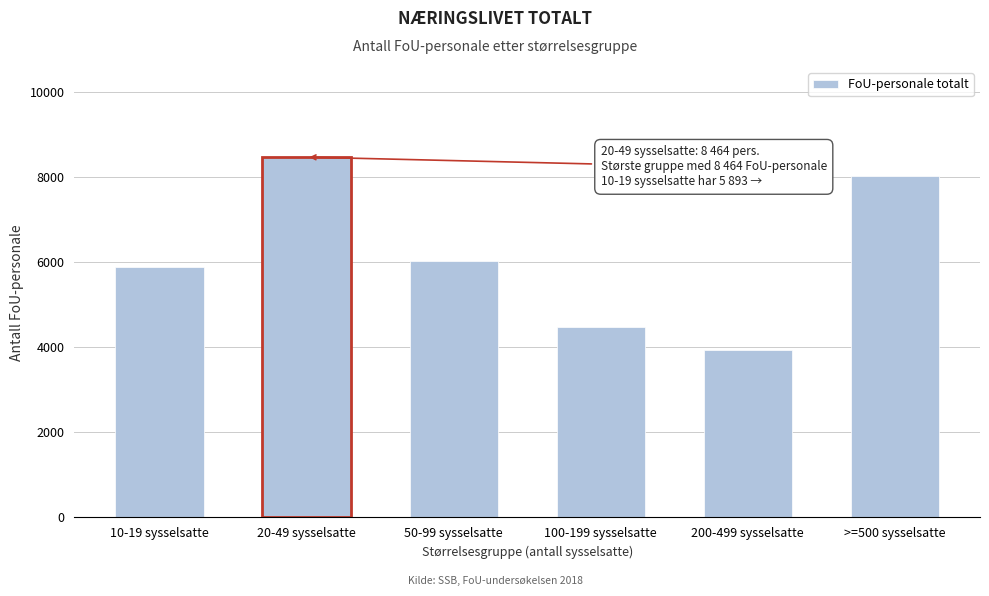

Reading left to right, what are all the values shown in this chart?

5892.6	8463.6	6016.5	4484.0	3931.0	8008.0